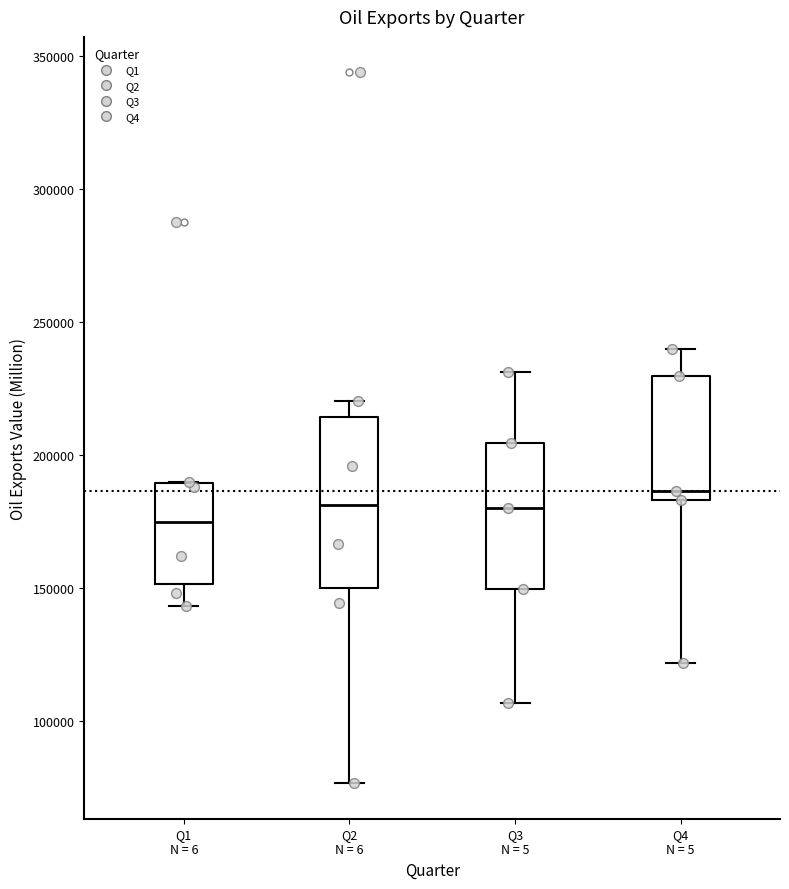

Which box has the lowest median line?

Q1 N = 6